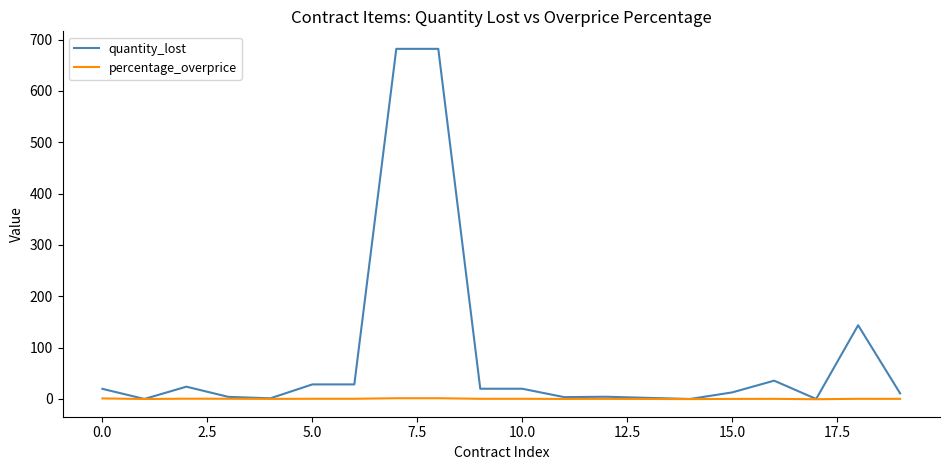

How many values in the quantity_lost series are below 19?

10